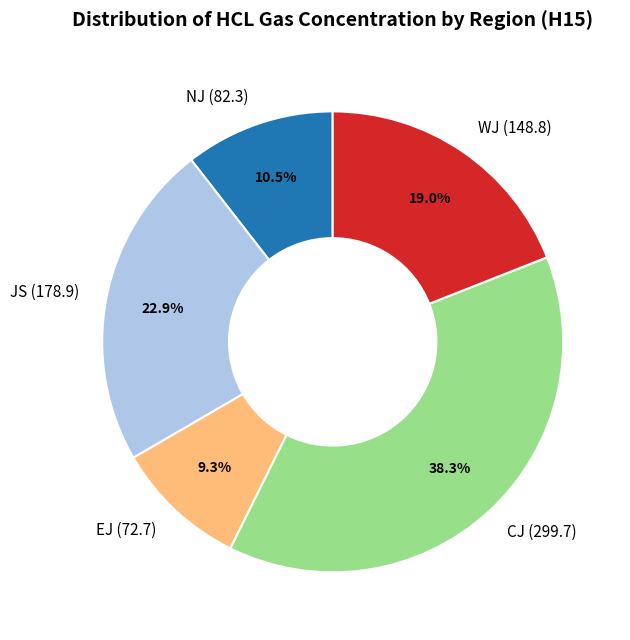

What percentage is NOT represented by NJ?

89.5%